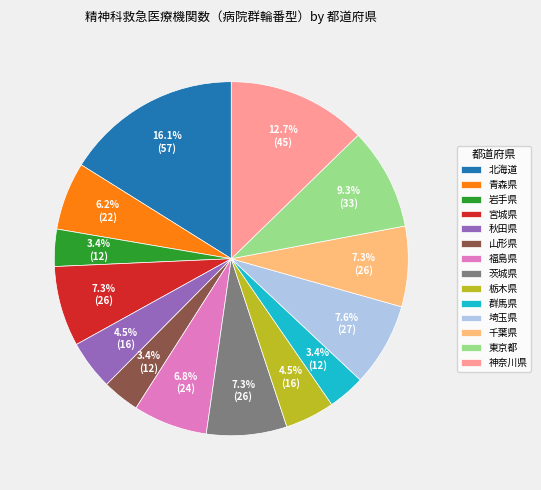

Is there any slice that represents more than half of the pie?

No